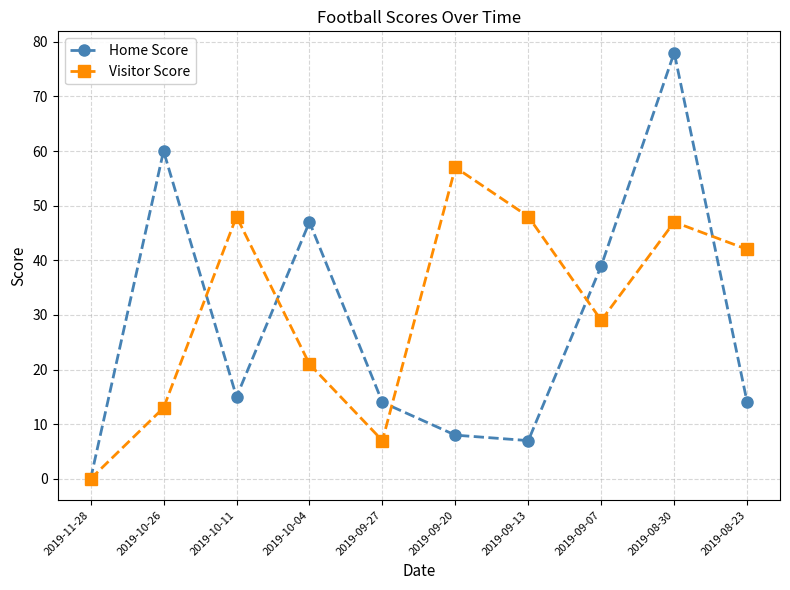

Is this an area chart (filled region under the line)?

No